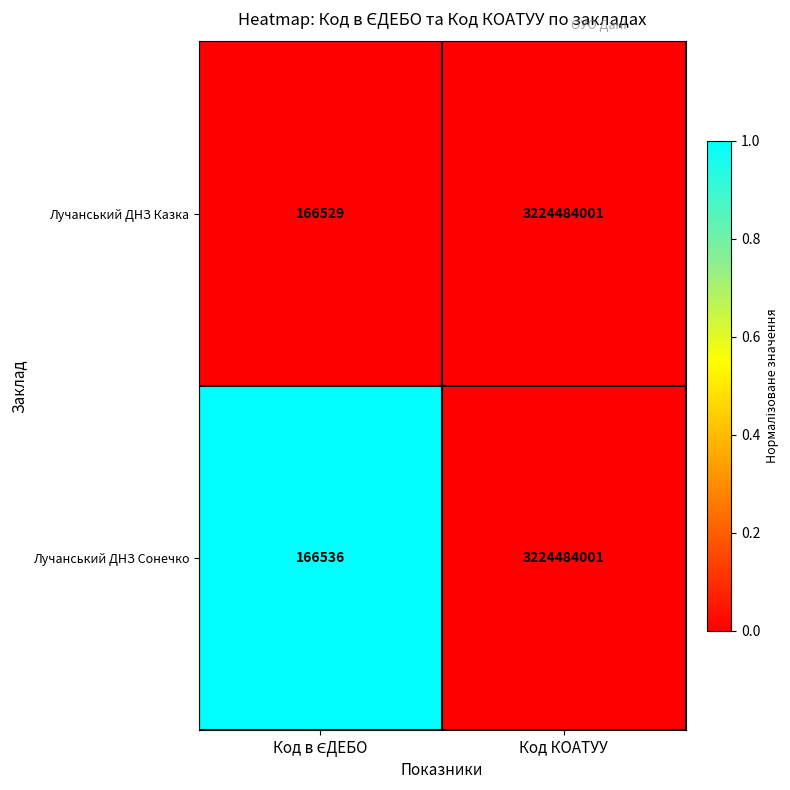

Reading right to left, list all the values displayed in this chart.

Лучанський ДНЗ Казка: 3224484001	166529
Лучанський ДНЗ Сонечко: 3224484001	166536